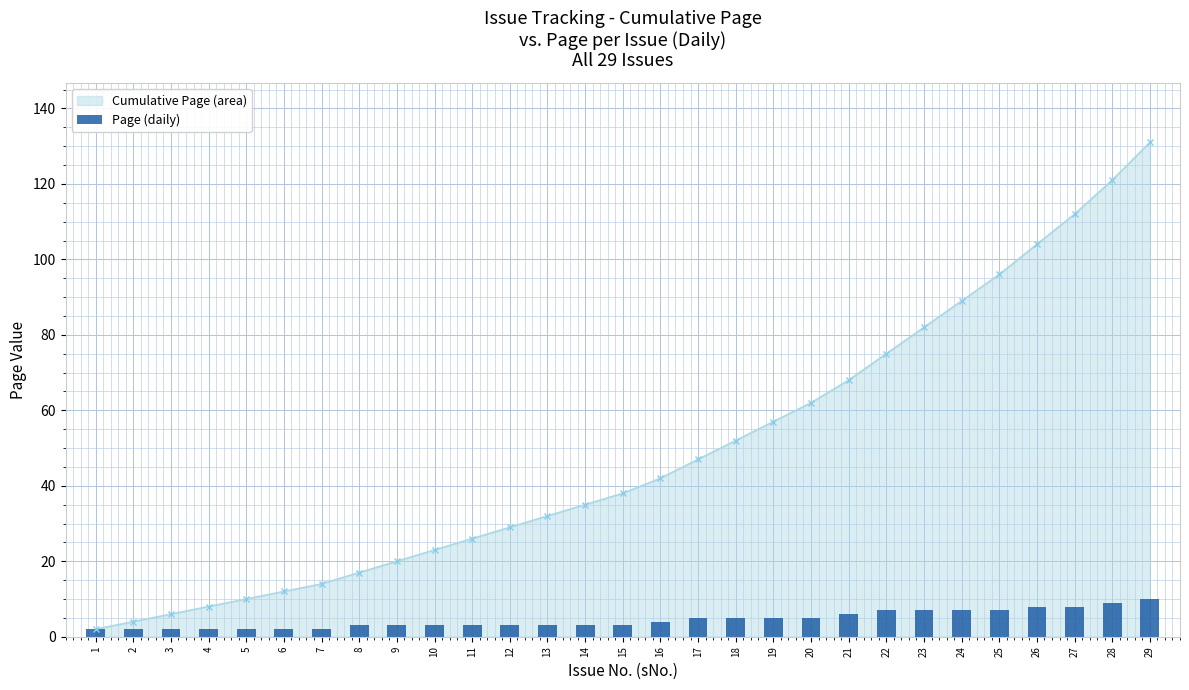

Which has a higher value, 25 or 7?

25